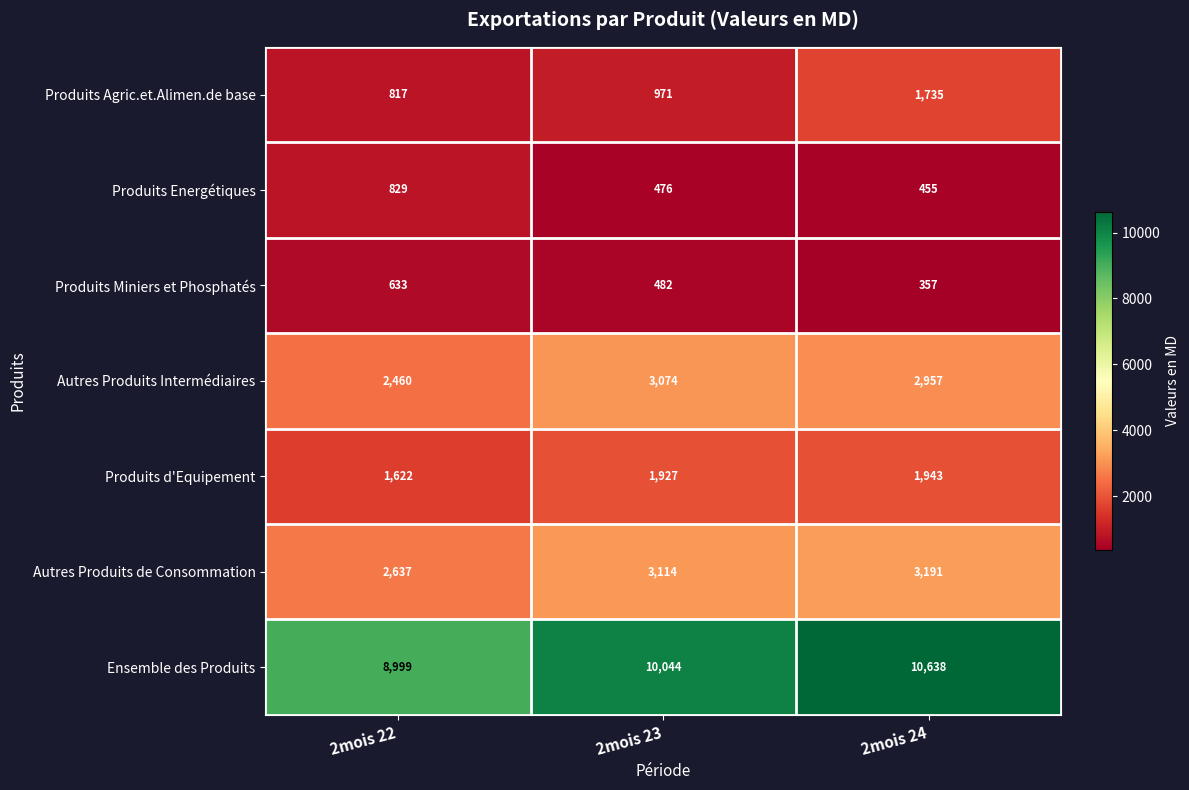

How many distinct data groups are displayed?

7